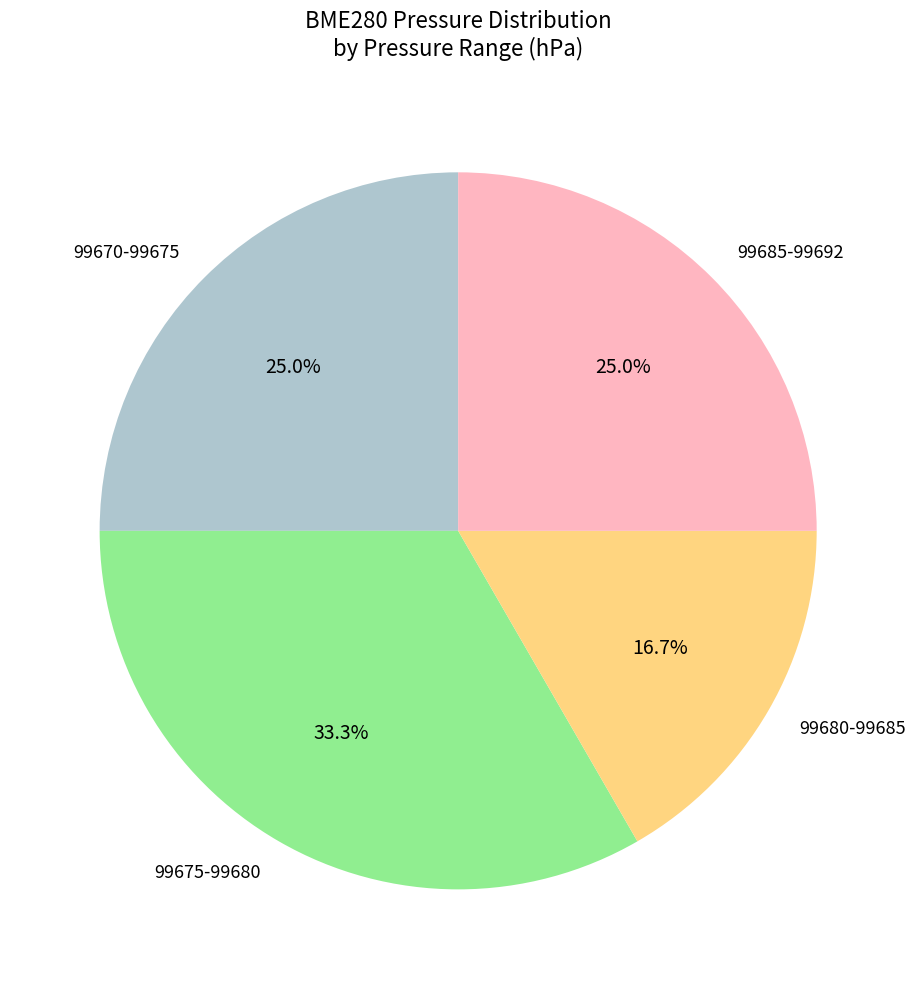

Which category has the biggest portion of the pie?

99675-99680